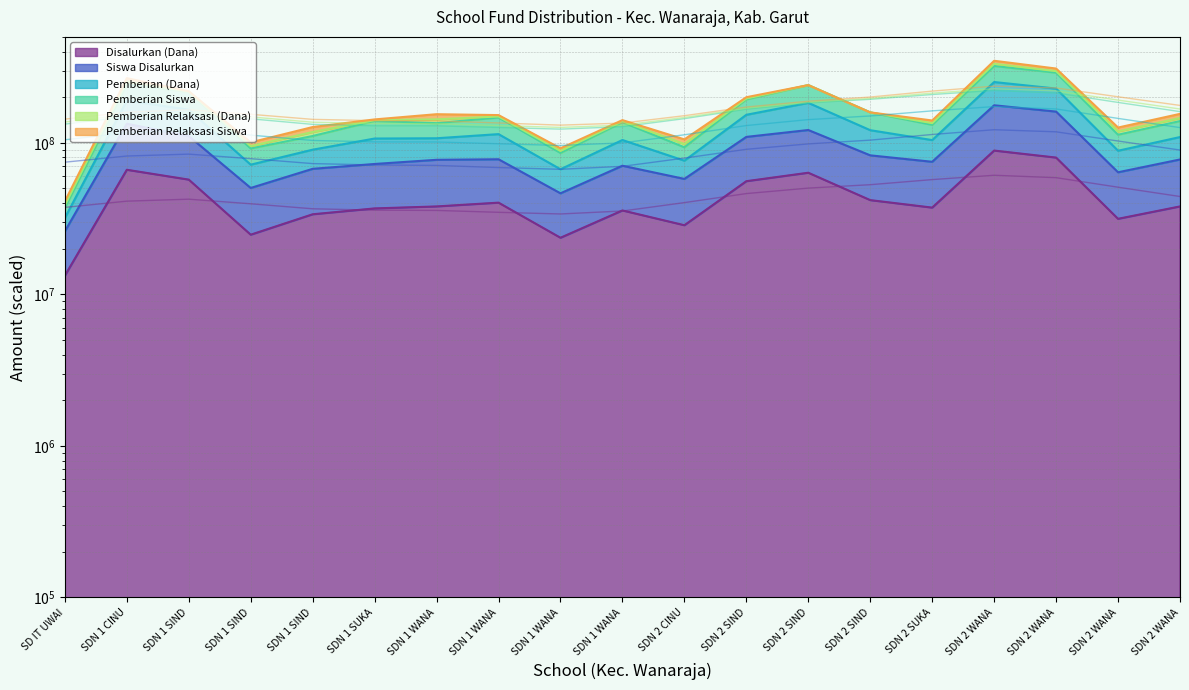

What is the spread (max minus min) of values at SDN 2 WANA?

243325000